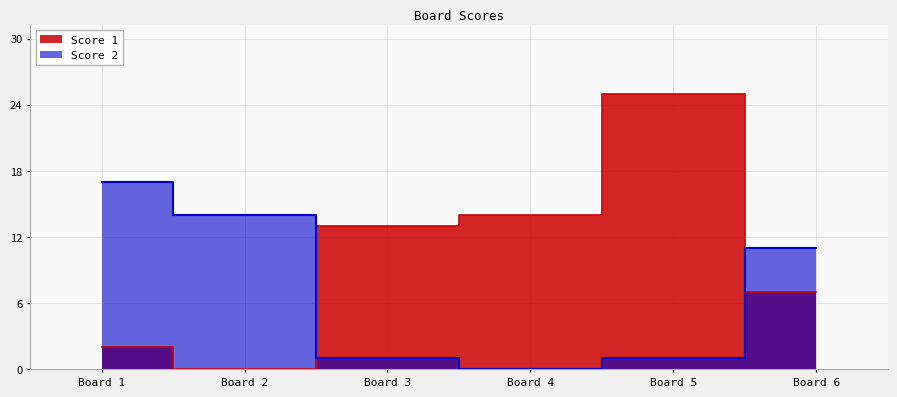

How many lines are shown in the chart?

2